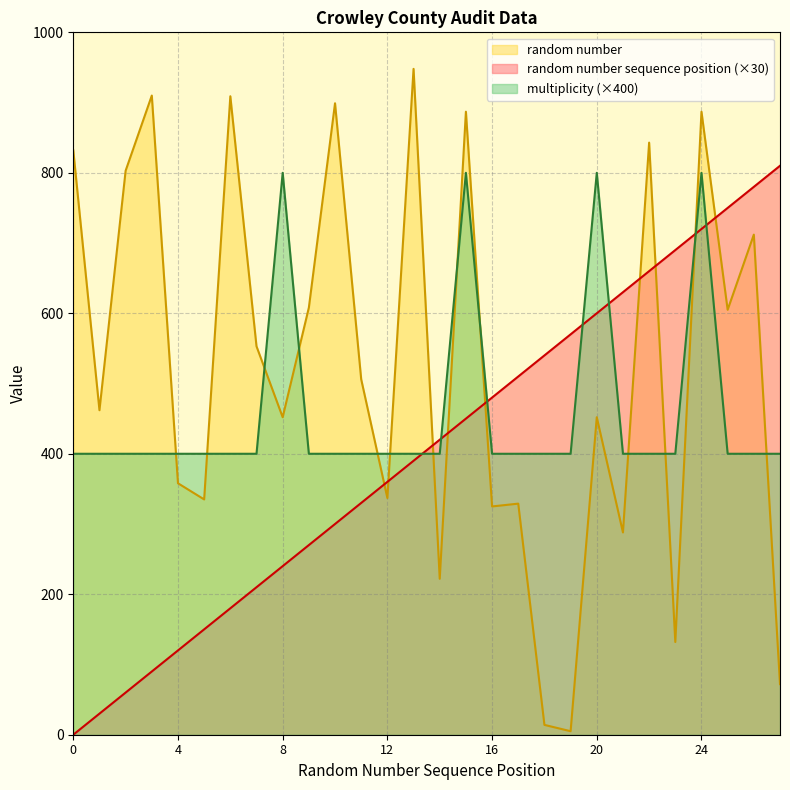

At which label does random number reach its peak?

13